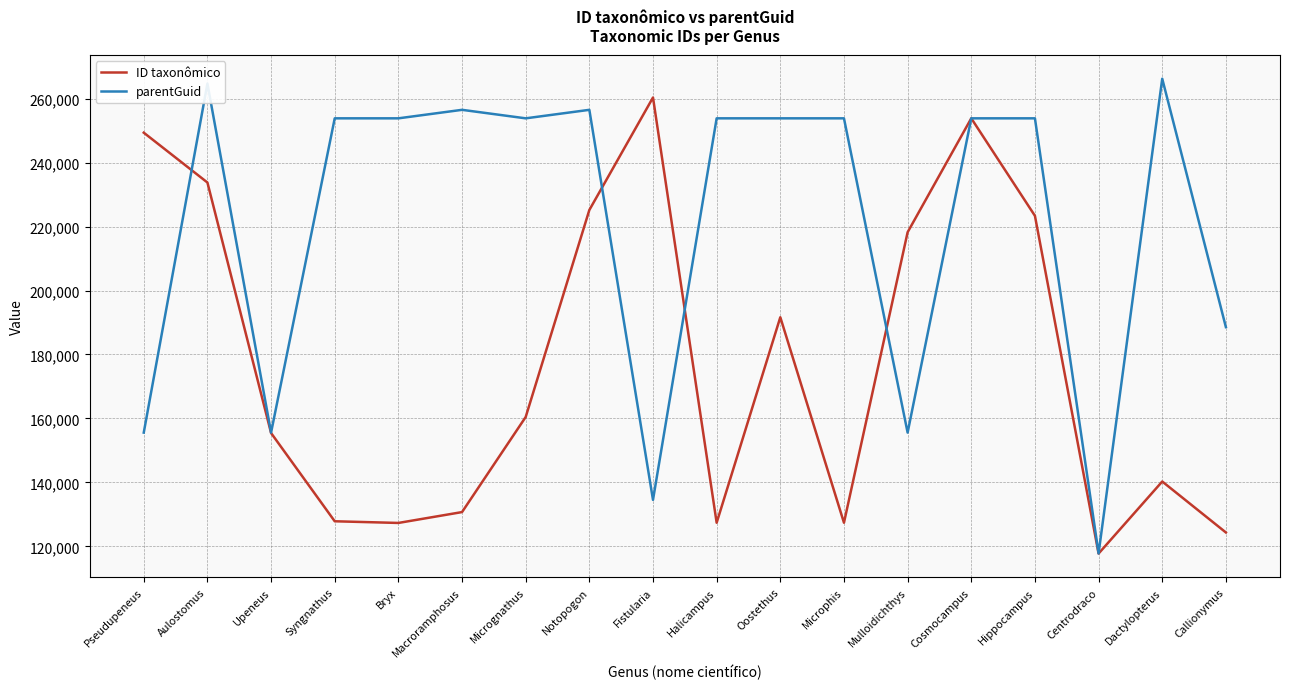

List the series in order of their overall mean, lowest first.

ID taxonômico, parentGuid